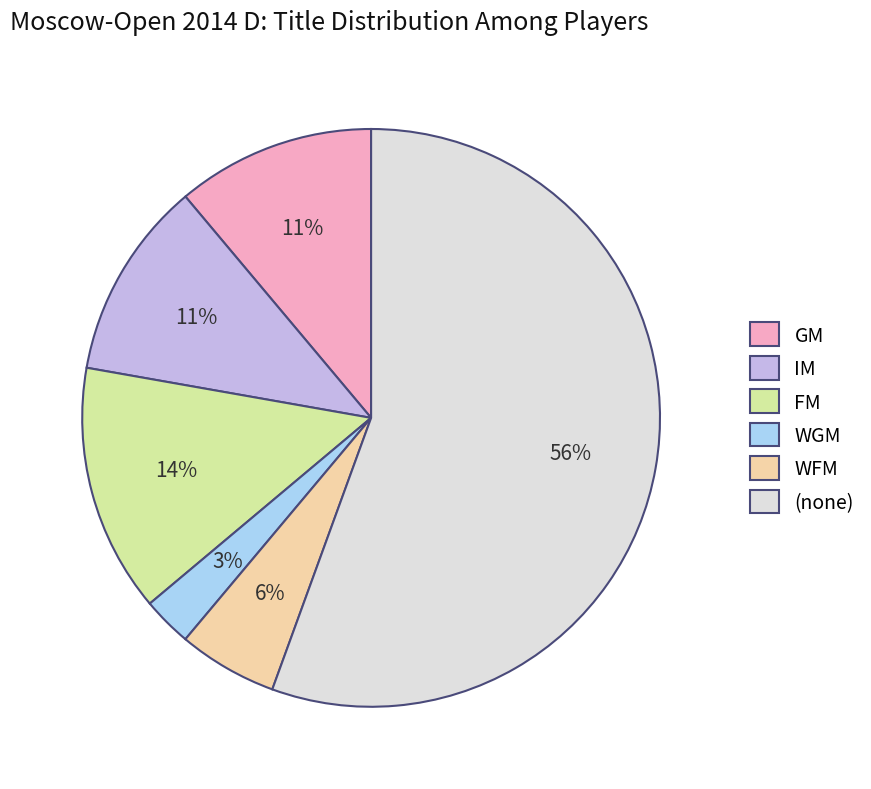

To the nearest percent, what is the average slice percentage?

17%